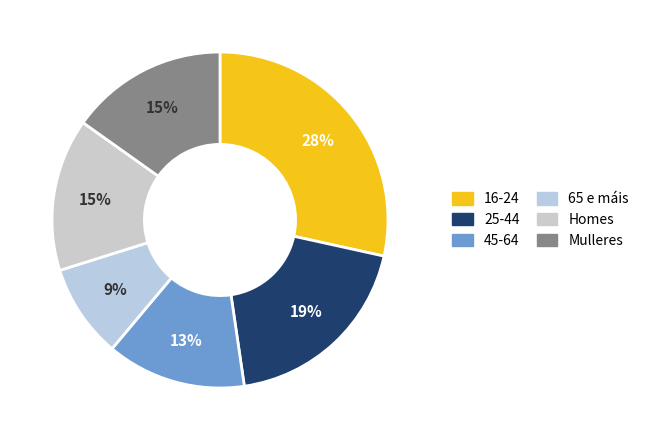

Combined, do Homes and Mulleres account for over 50%?

No